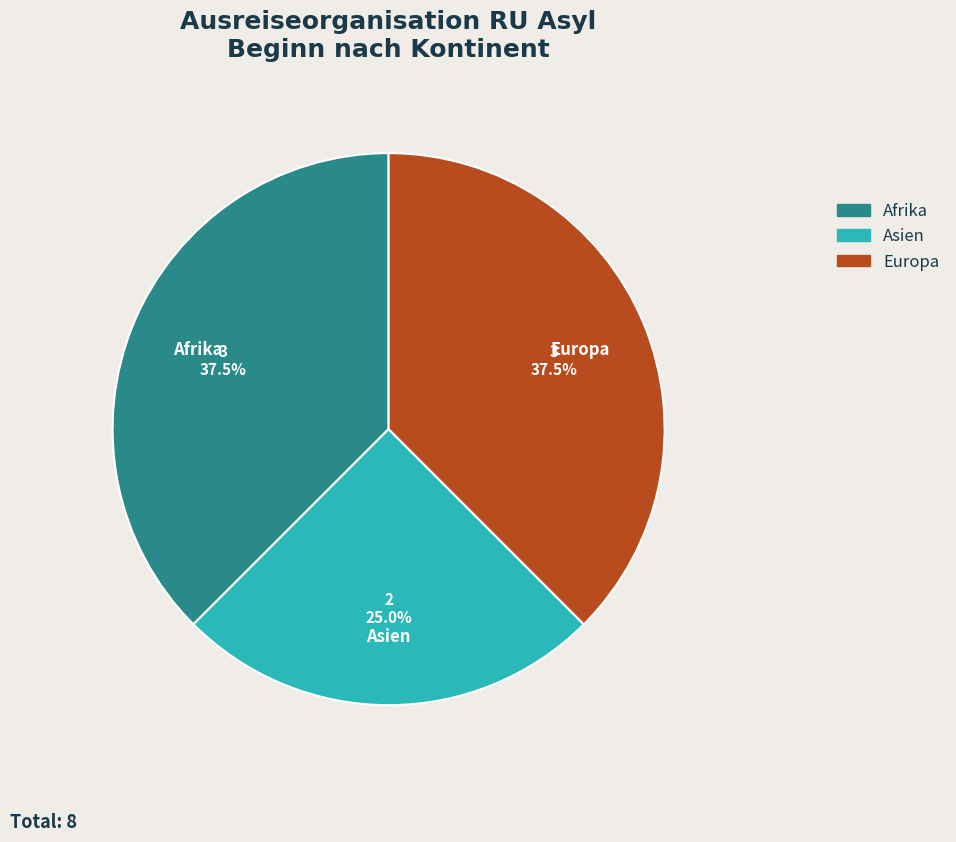

Is Afrika the majority of the pie?

No